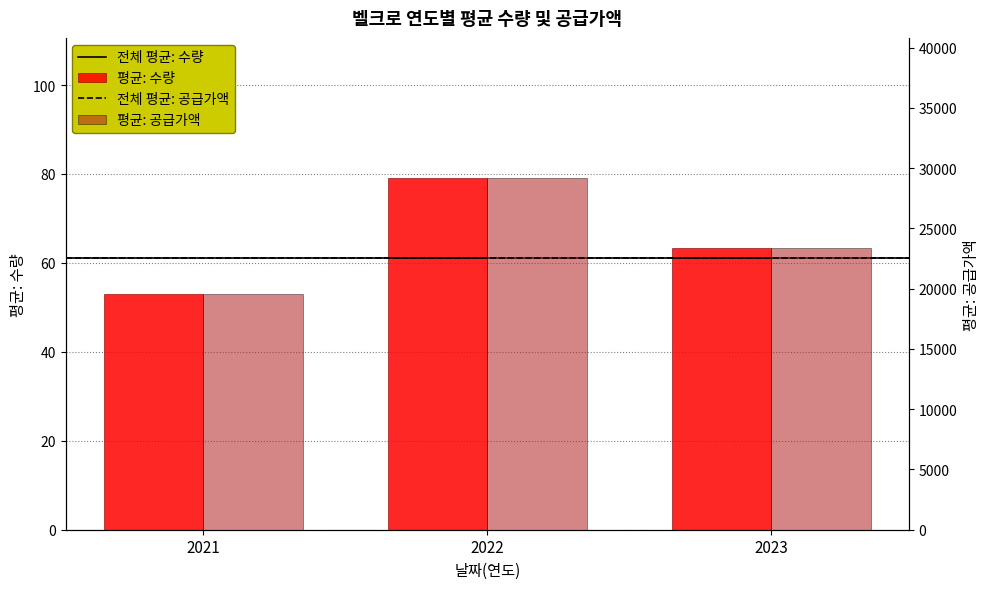

How many values in the 평균: 공급가액 series exceed 23370?

1